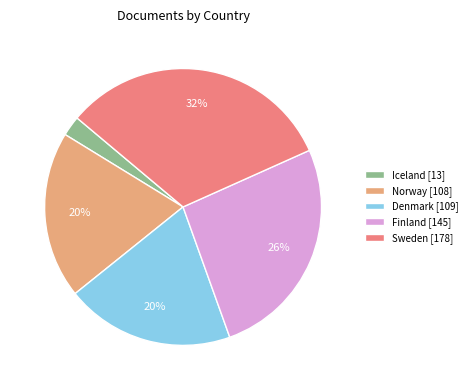

Is the sum of Iceland [13] and Denmark [109] greater than half?

No